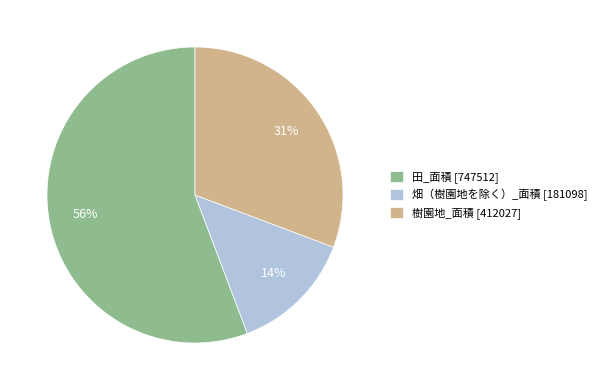

Combined, do 畑（樹園地を除く）_面積 [181098] and 樹園地_面積 [412027] account for over 50%?

No